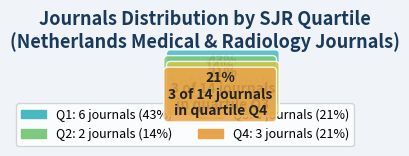

Between Q3 and Q1, which is larger?

Q1